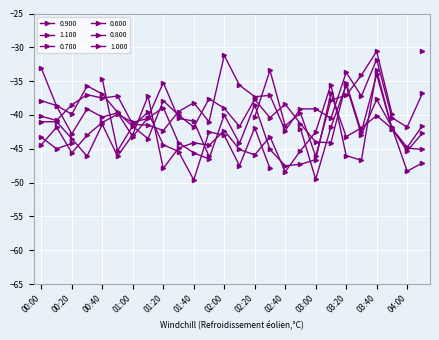

Which category has the lowest value in the 0.800 series?

04:00